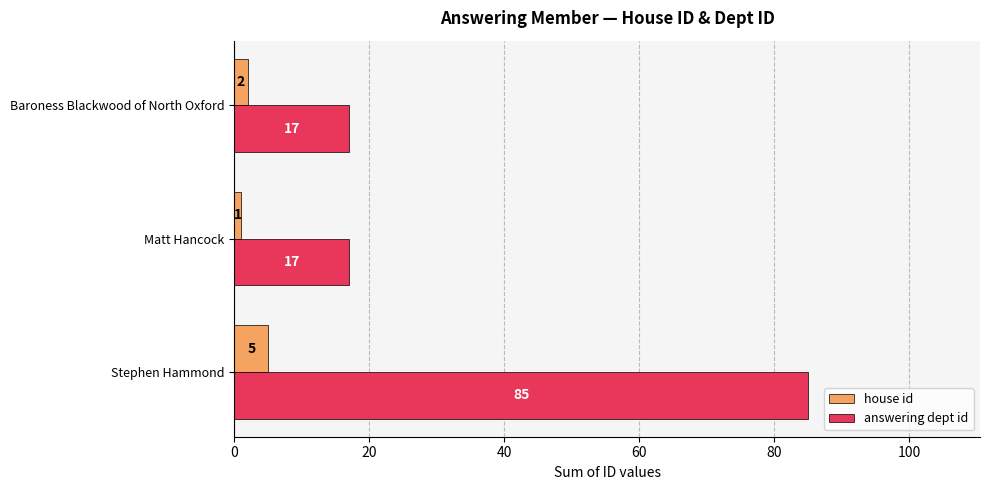

Which series changed the most between Stephen Hammond and Matt Hancock?

answering dept id